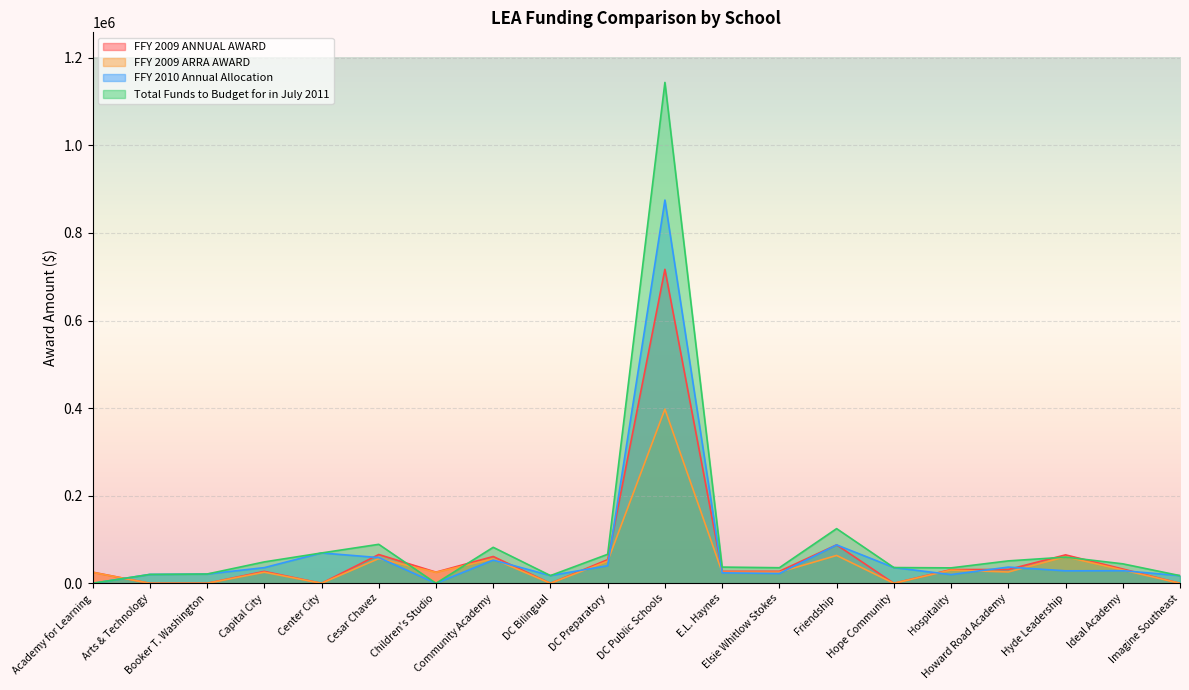

Where is the first local maximum for FFY 2009 ARRA AWARD?

Capital City